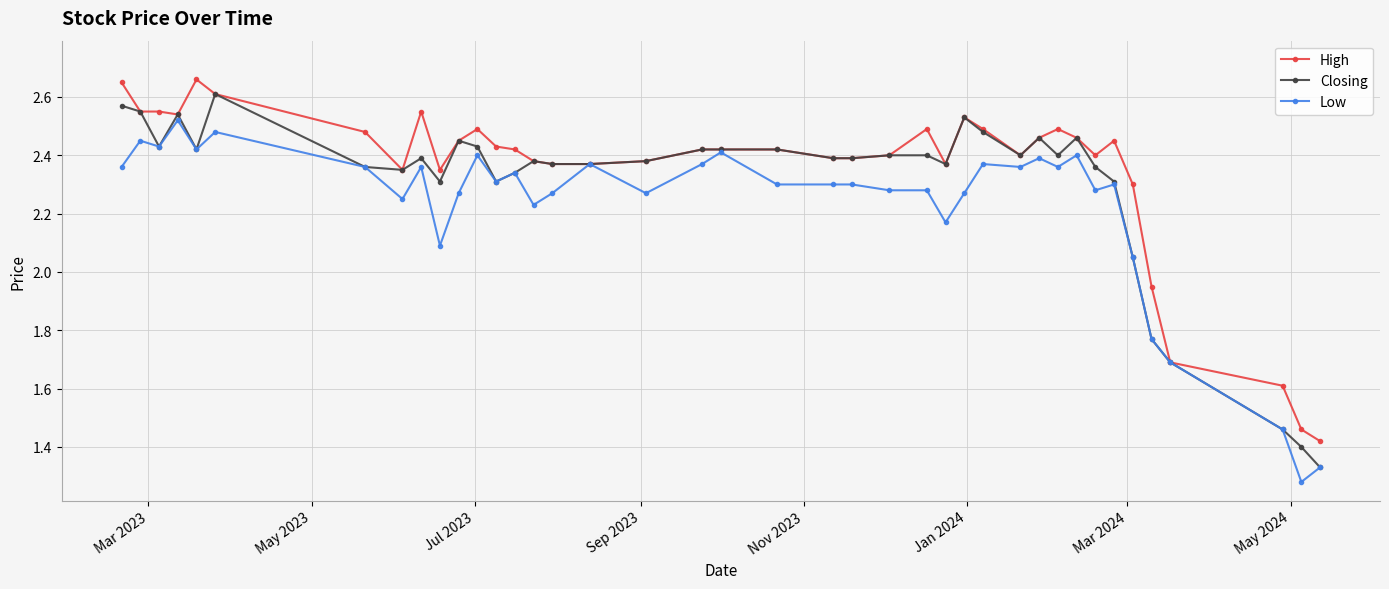

Rank the series by their average value, from lowest to highest.

Low, Closing, High